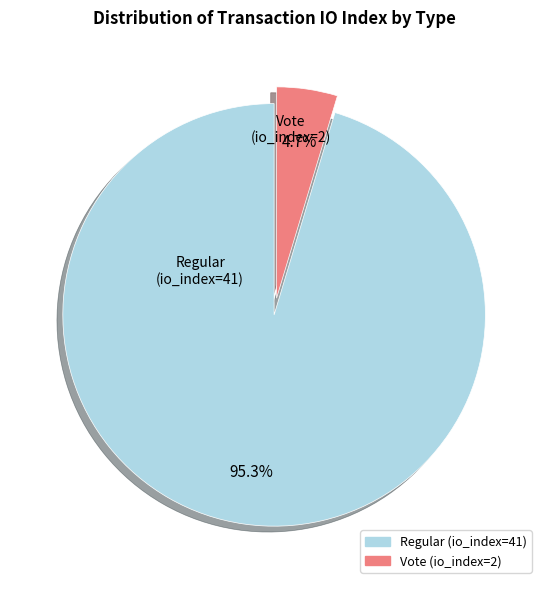

Rank the categories by value from highest to lowest.

Regular (io_index=41), Vote (io_index=2)